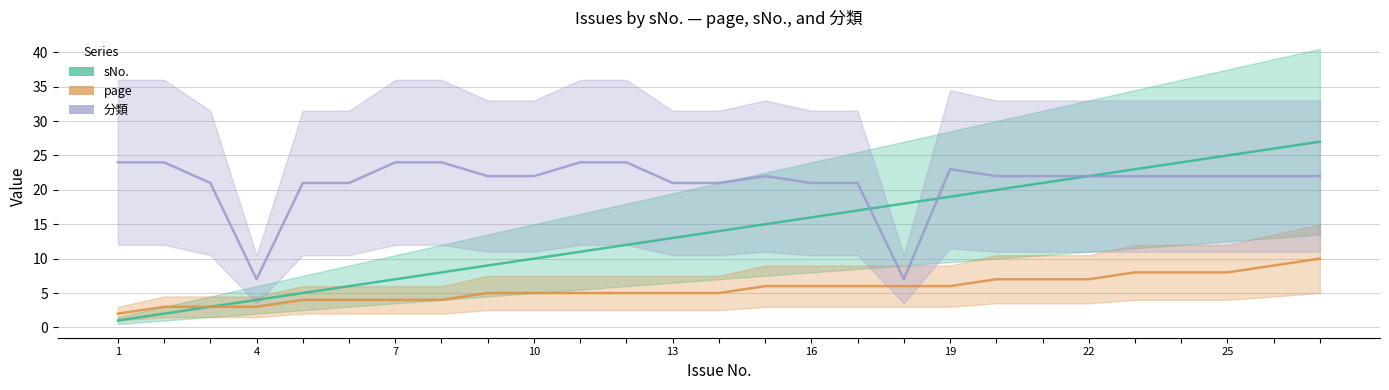

What is the smallest value displayed?

1